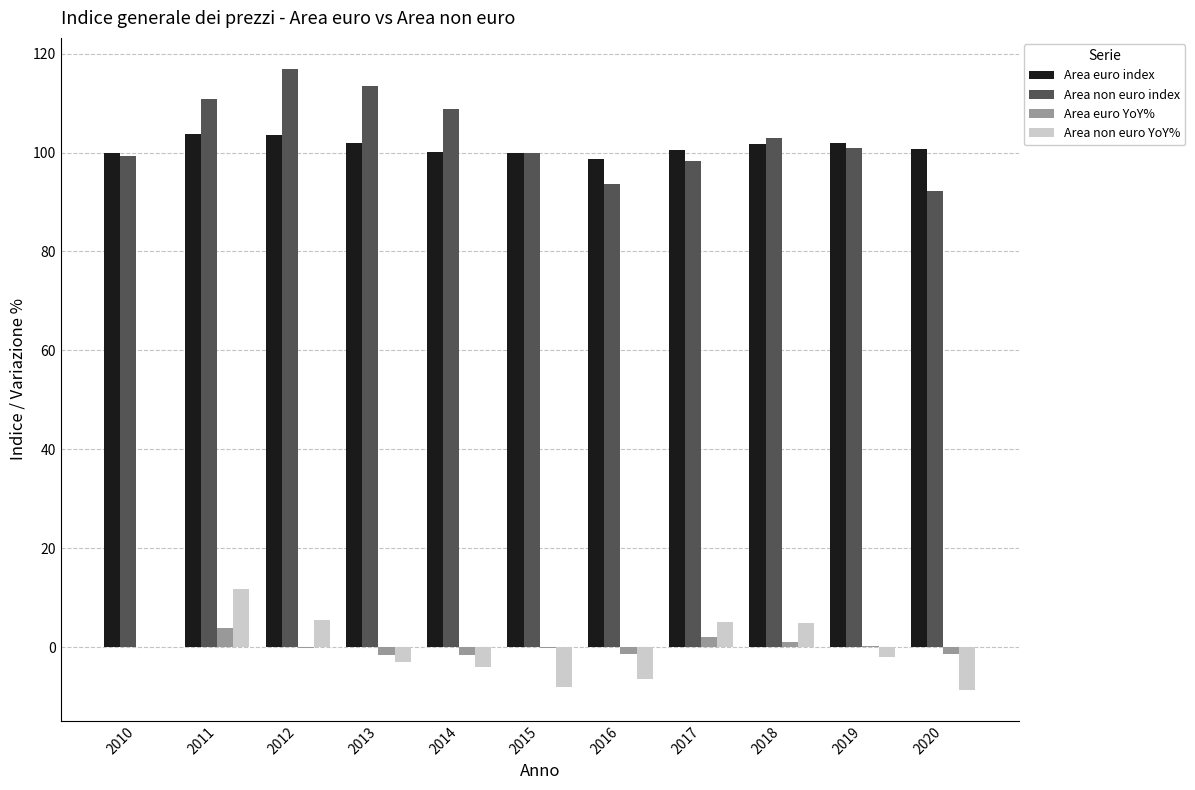

Is the value of Area euro YoY% at 2017 greater than the value of Area non euro YoY% at 2020?

Yes